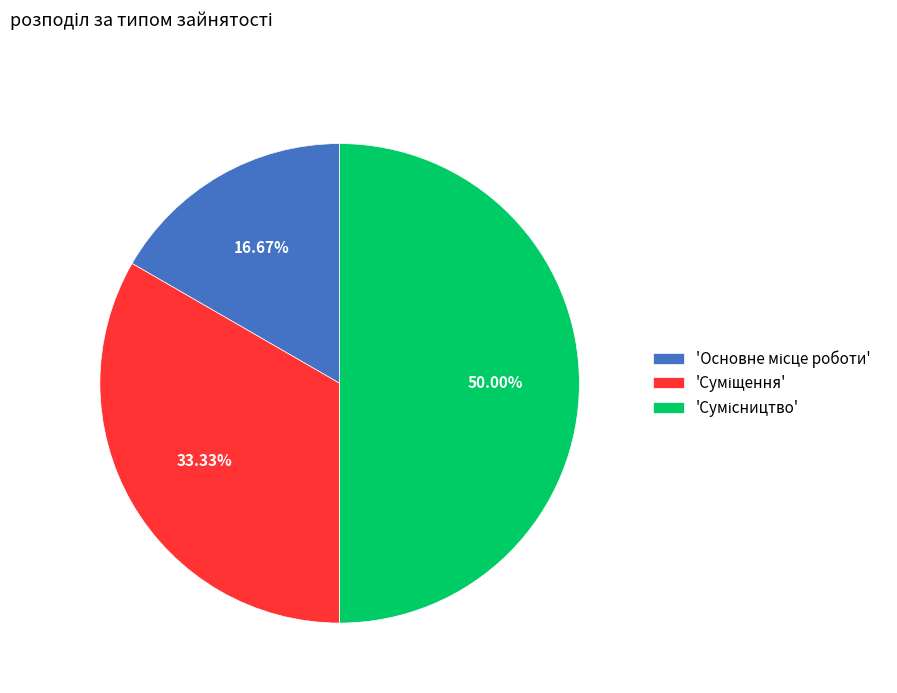

How many slices are in this pie chart?

3